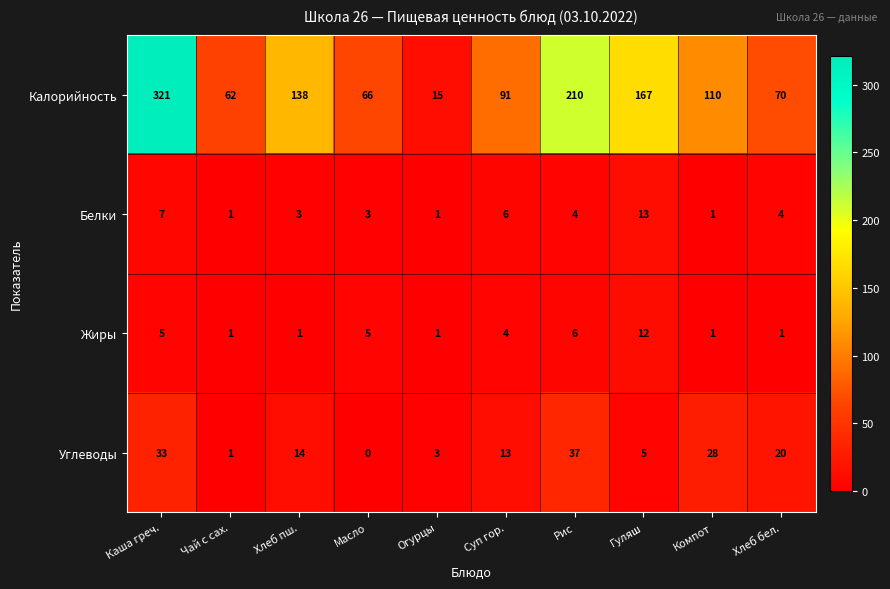

Rank the categories by Углеводы value from highest to lowest.

Рис, Каша греч., Компот, Хлеб бел., Хлеб пш., Суп гор., Гуляш, Огурцы, Чай с сах., Масло